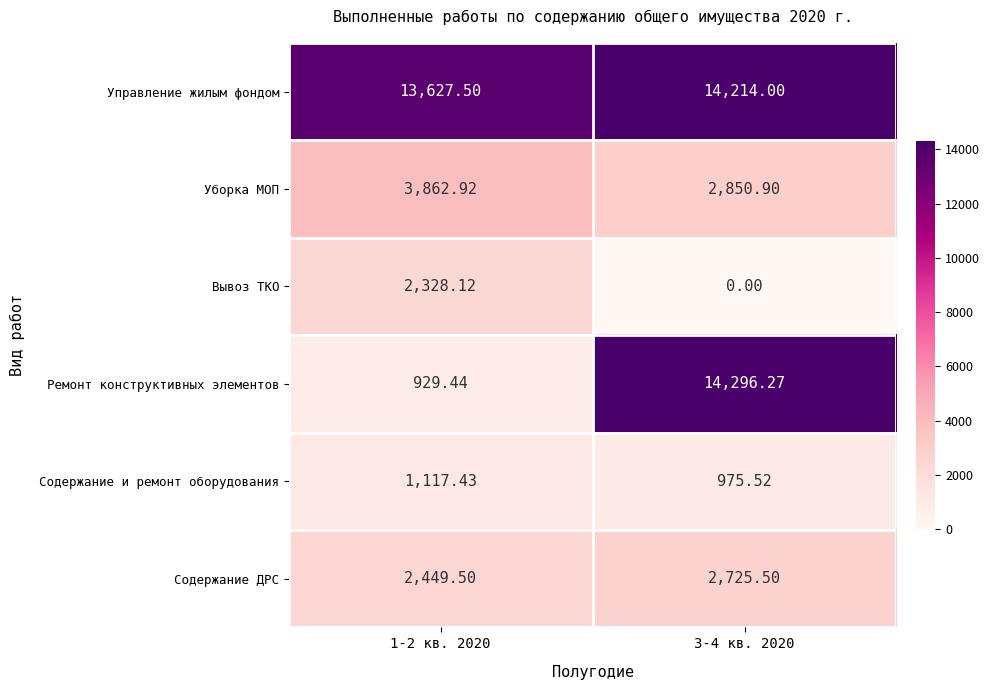

Between 1-2 кв. 2020 and 3-4 кв. 2020, which series saw the biggest shift?

Ремонт конструктивных элементов